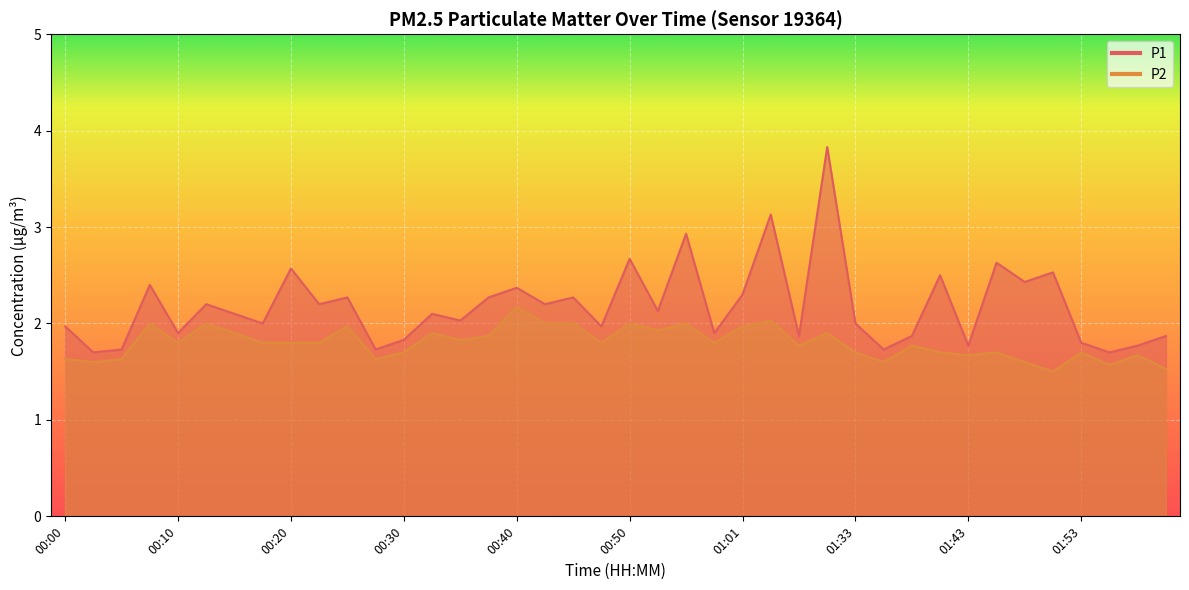

True or false: P2 and P1 intersect in this chart.

False